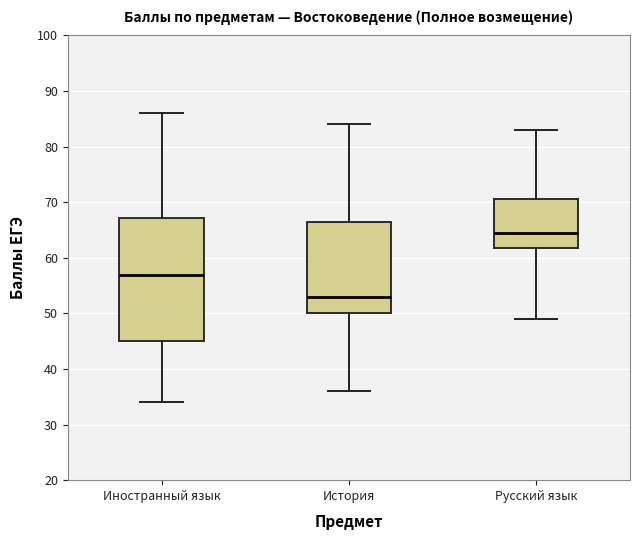

Reading left to right, read every box against the y-axis: the position of its median line, the range the box covers, and the ends of its whiskers. The values are not printed on the chart, so give them approximately, as read against the axis.

Иностранный язык: median 57, box 45 to 67, whiskers 34 to 86
История: median 53, box 50 to 67, whiskers 36 to 84
Русский язык: median 65, box 62 to 71, whiskers 49 to 83